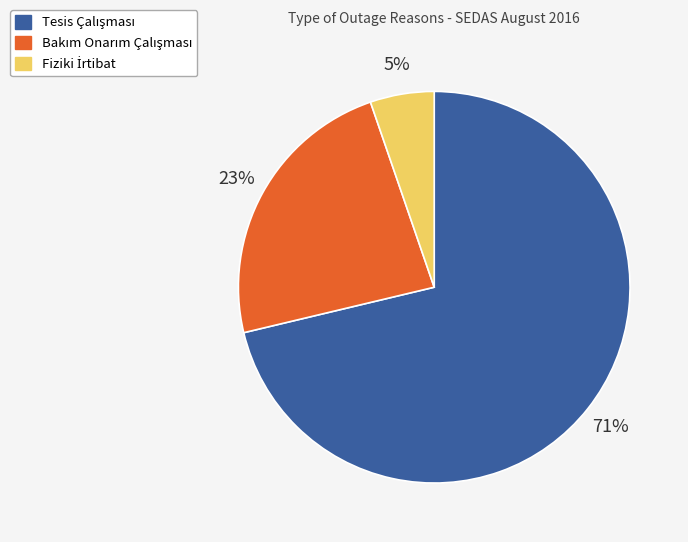

How many segments does this pie chart have?

3